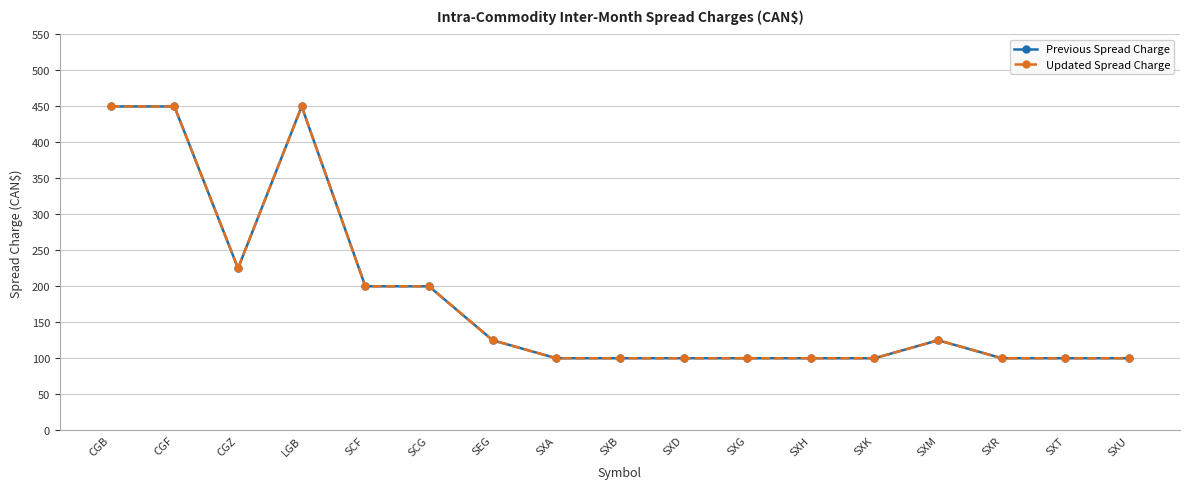

Does the chart have visible grid lines?

Yes